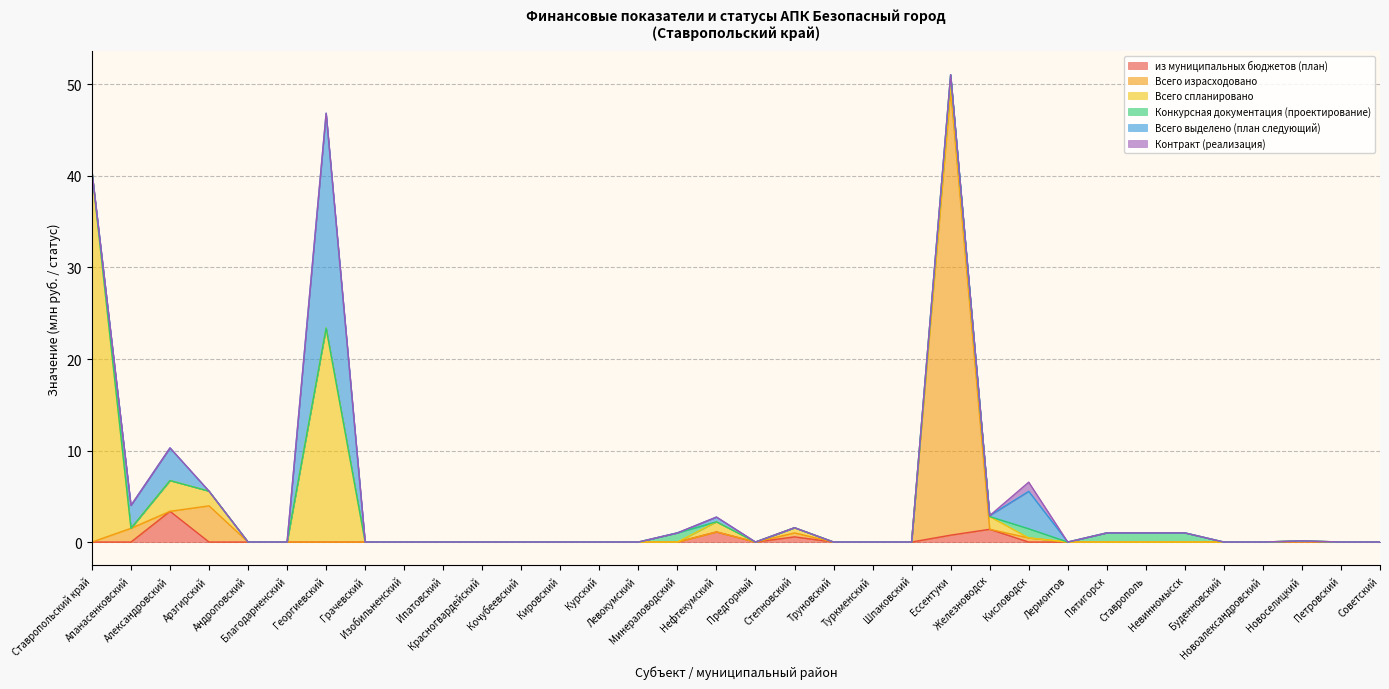

Between Предгорный and Петровский, which is larger?

Предгорный